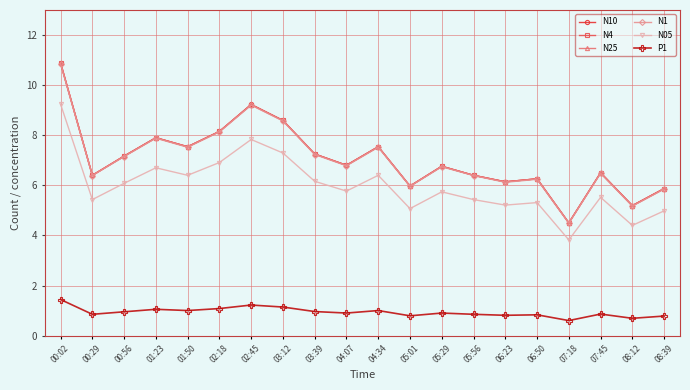

How many interior local peaks does the N25 series have?

6